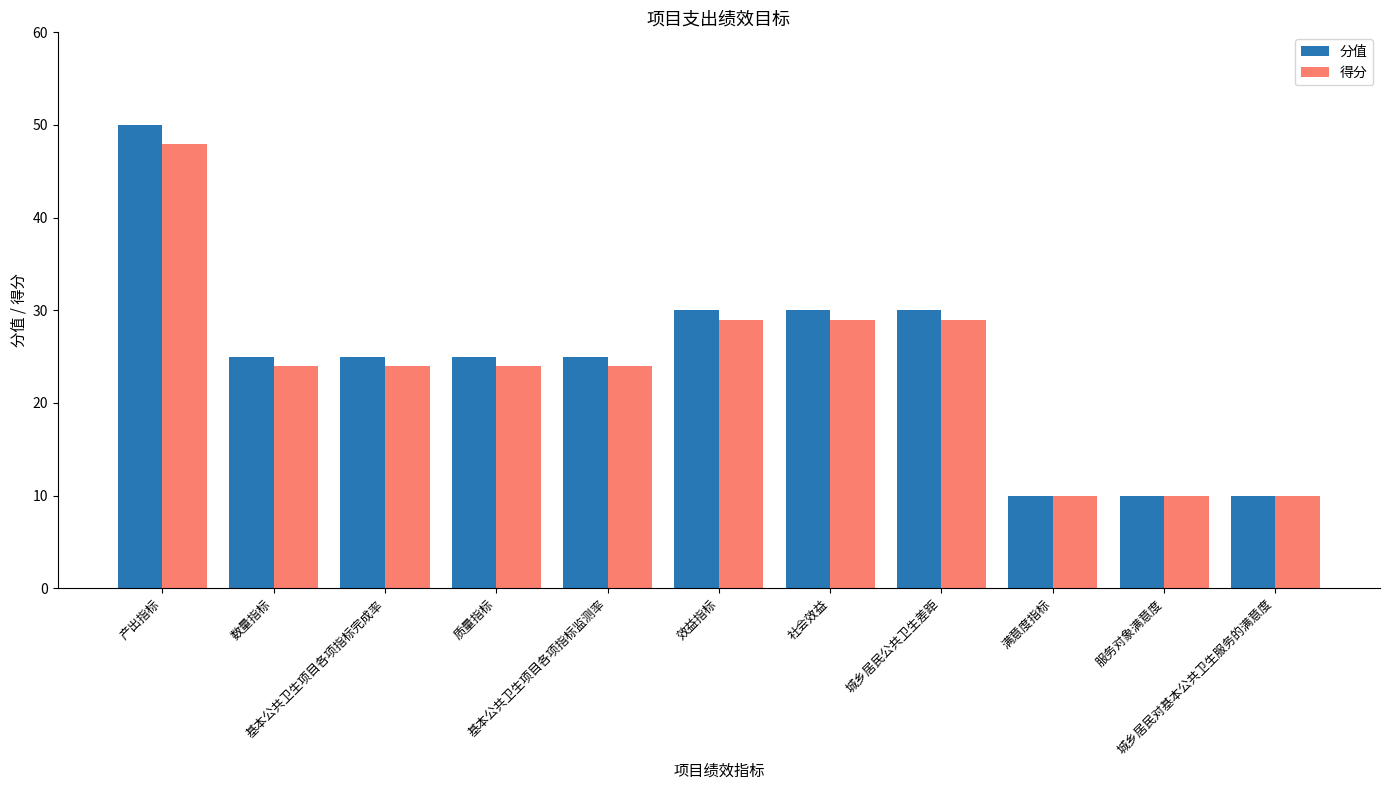

Is it true that 分值 equals 51 at 效益指标?

False